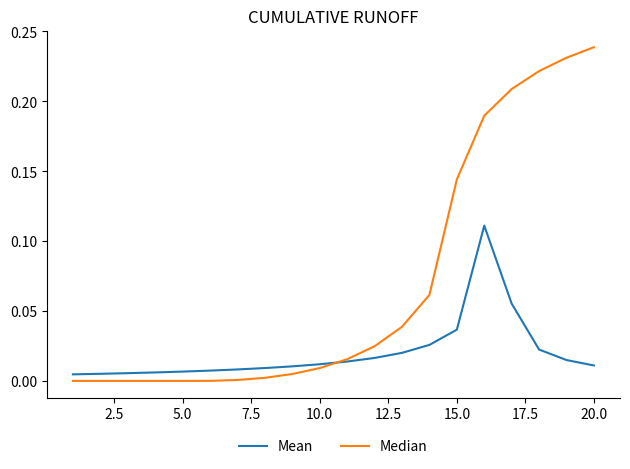

Which series has the largest range (max minus min)?

Median